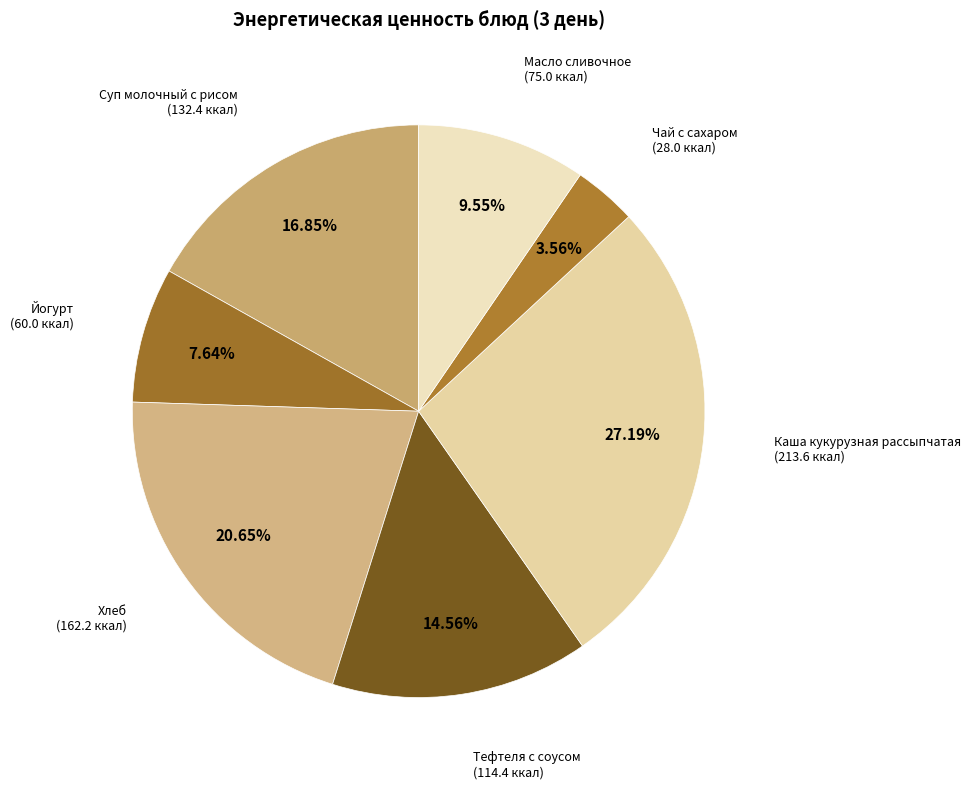

Approximately how many times larger is the value at Суп молочный с рисом compared to Хлеб?

0.8